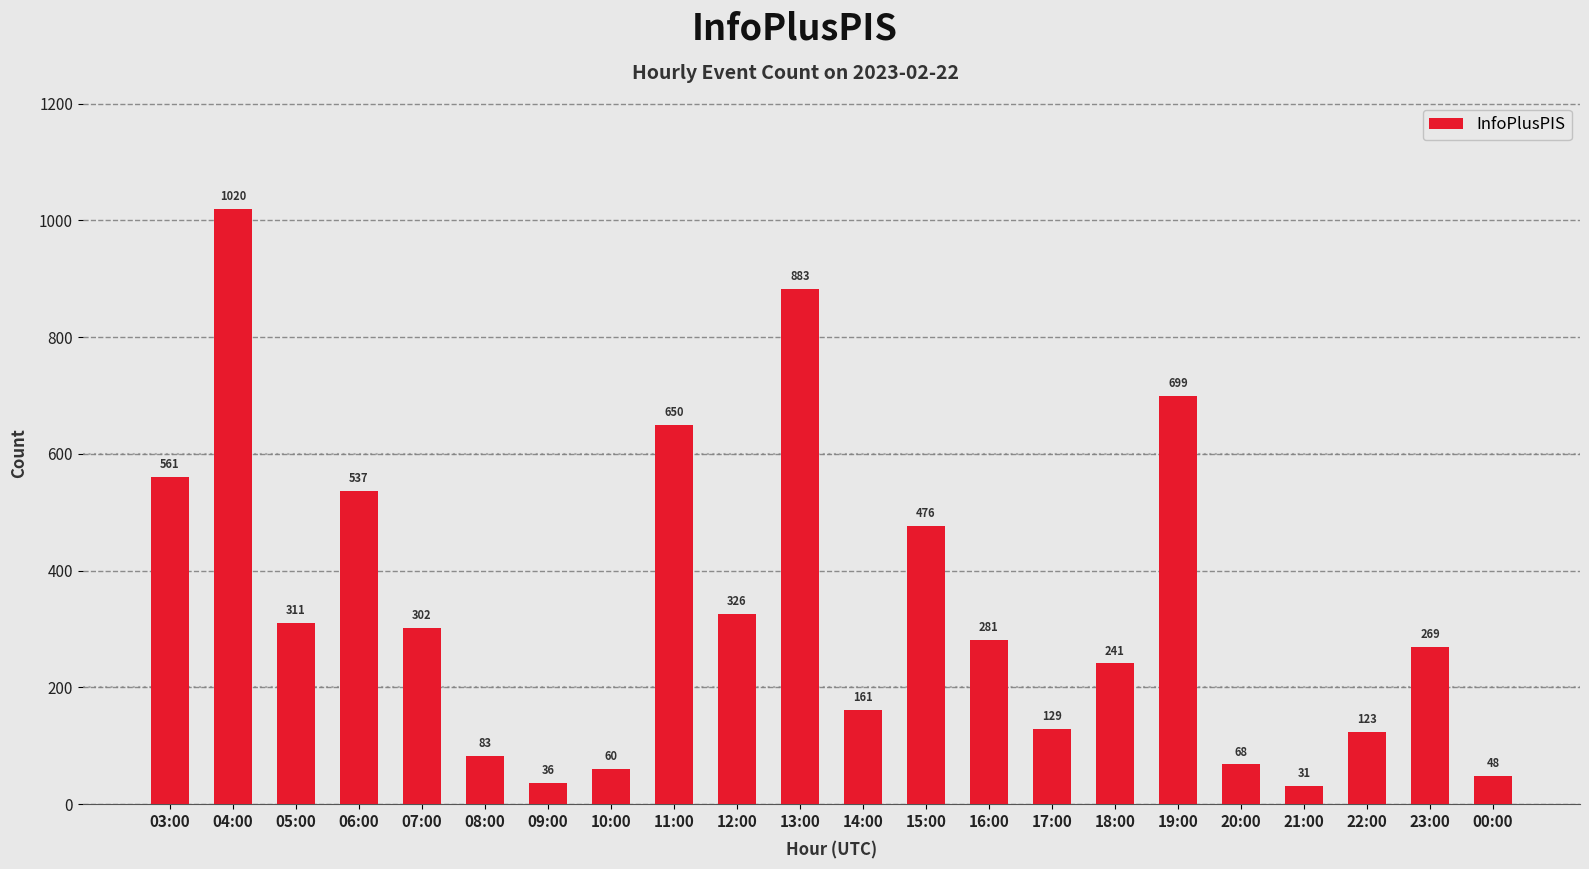

What is the ratio of the value at 03:00 to the value at 11:00?

0.9